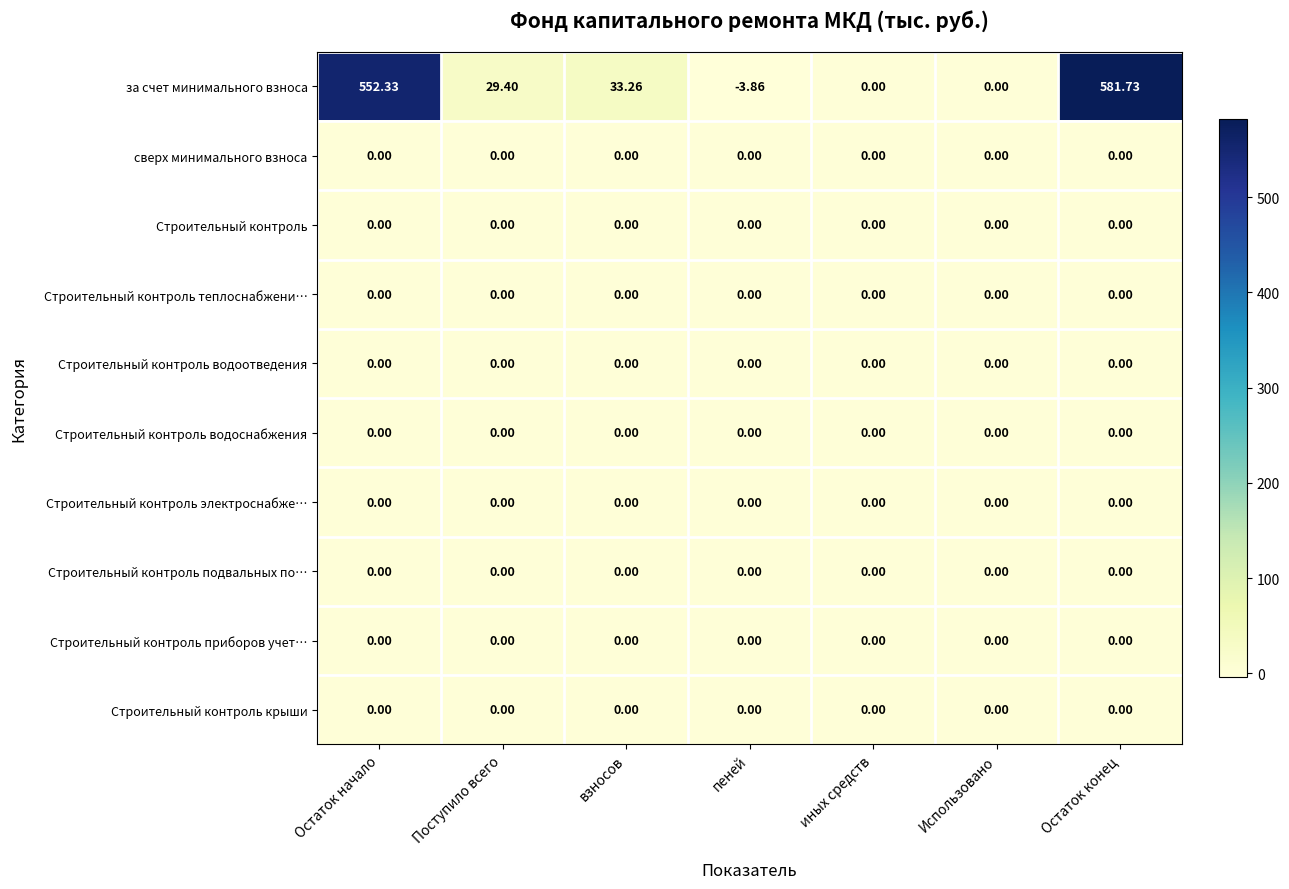

Which series has the largest total across all categories?

за счет минимального взноса